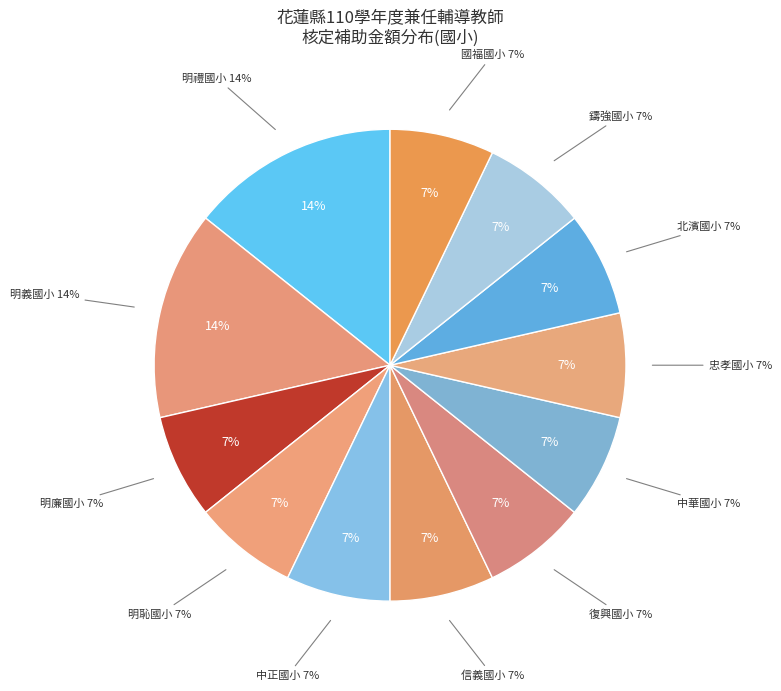

The 國福國小 slice represents 12% of the pie. True or false?

False